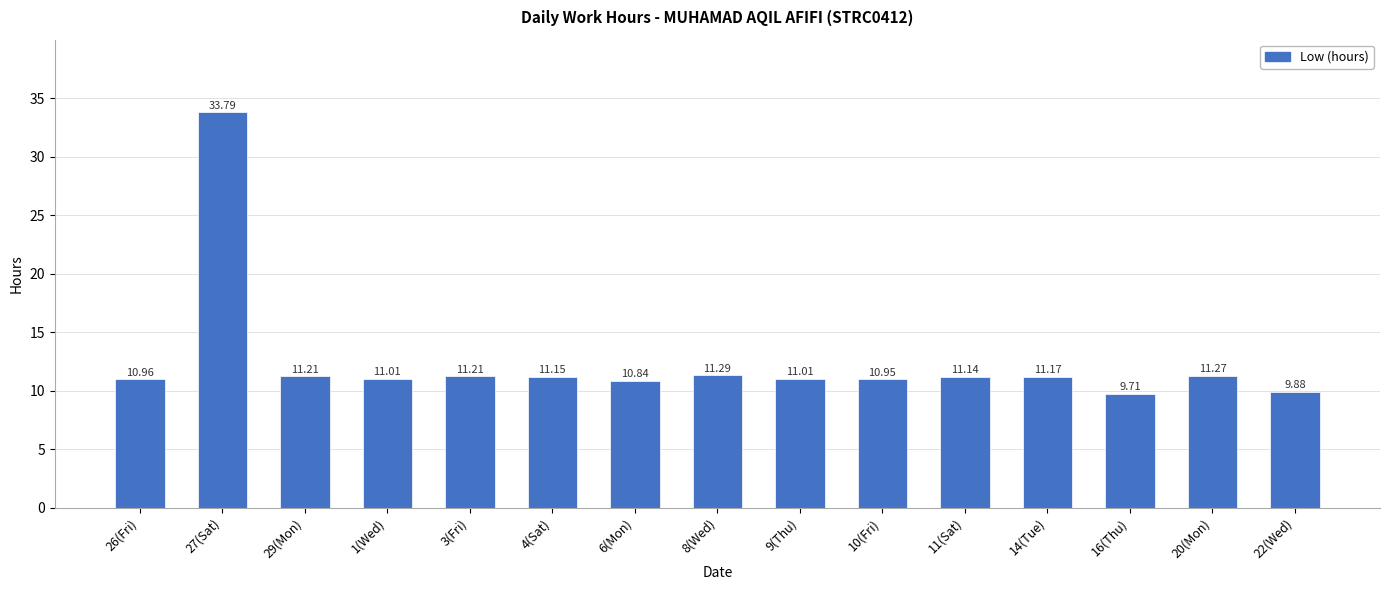

What is the maximum value shown in the chart?

33.8